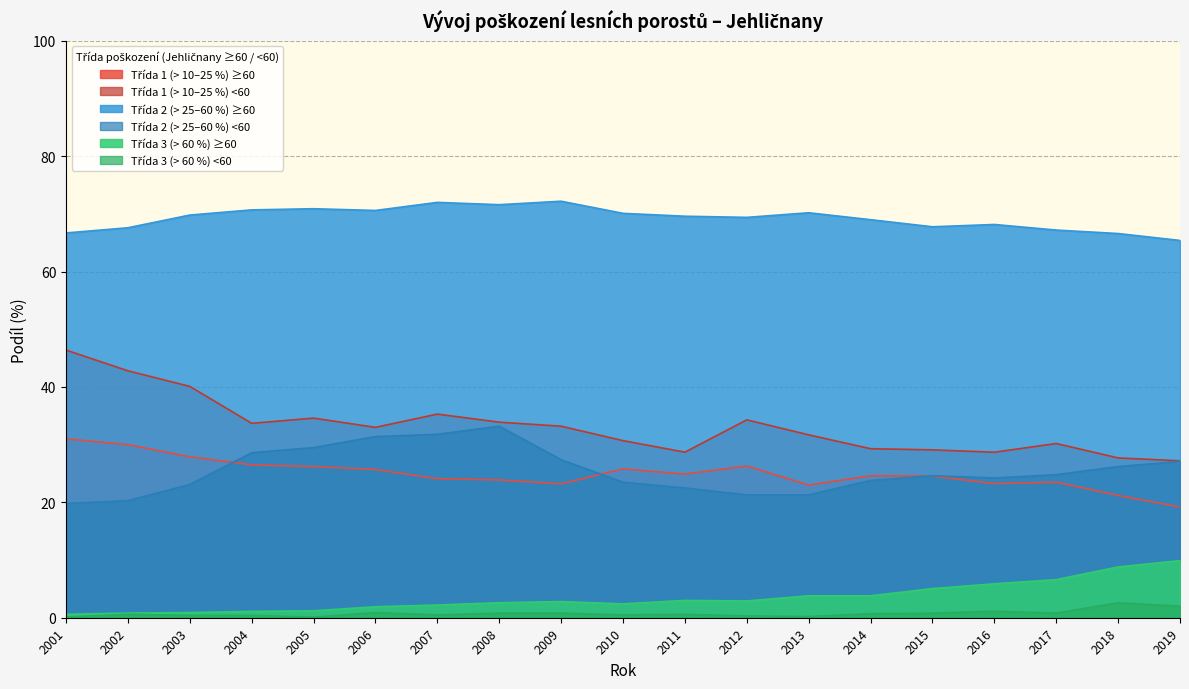

Does the chart have visible grid lines?

Yes